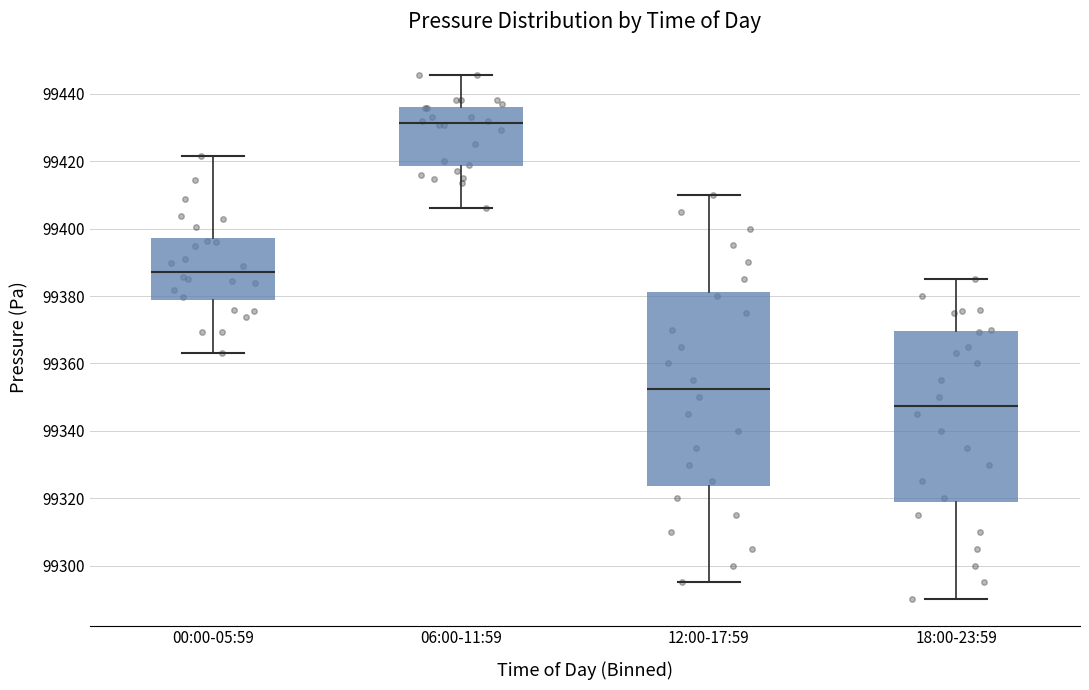

Where is the lower edge of the box for 12:00-17:59 on the y-axis? The values are not printed on the chart, so give them approximately, as read against the axis.

99324